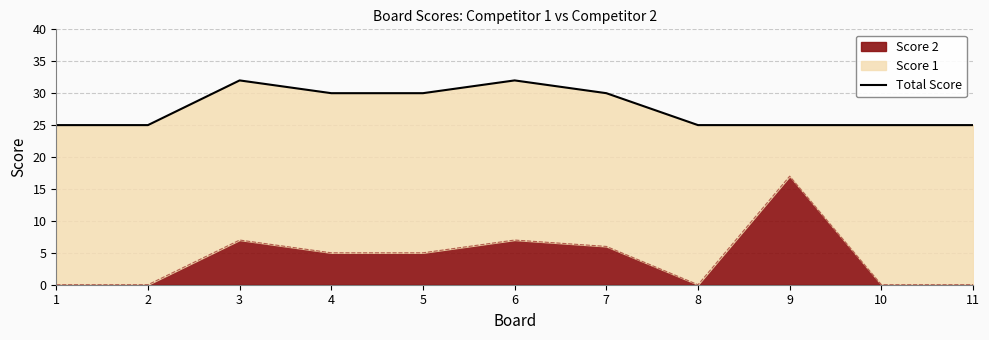

How many values are between 25 and 30?

9